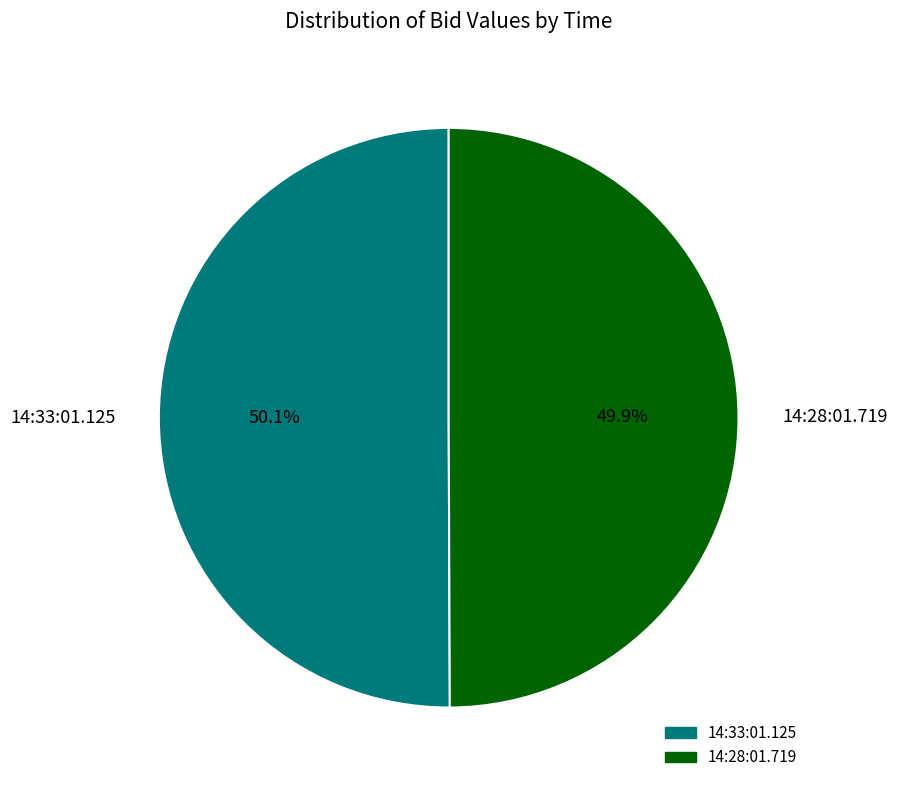

What percentage is the 14:33:01.125 slice, to the nearest percent?

50%